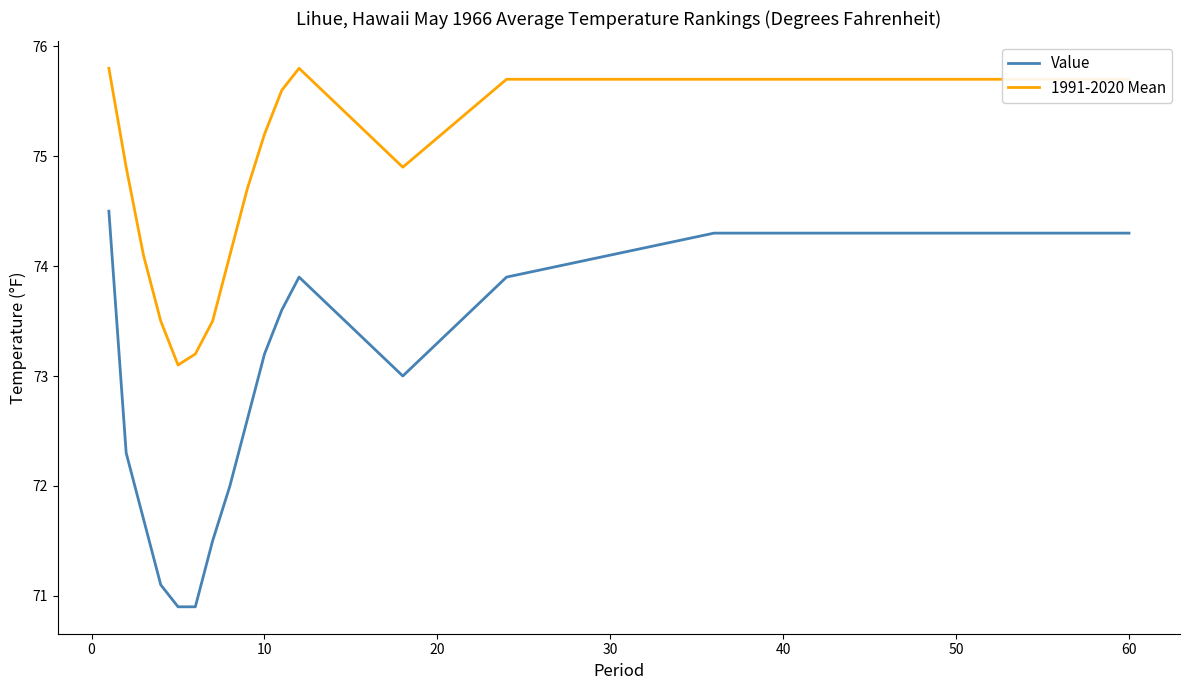

True or false: Value has more than 2 points higher than both neighbors.

False